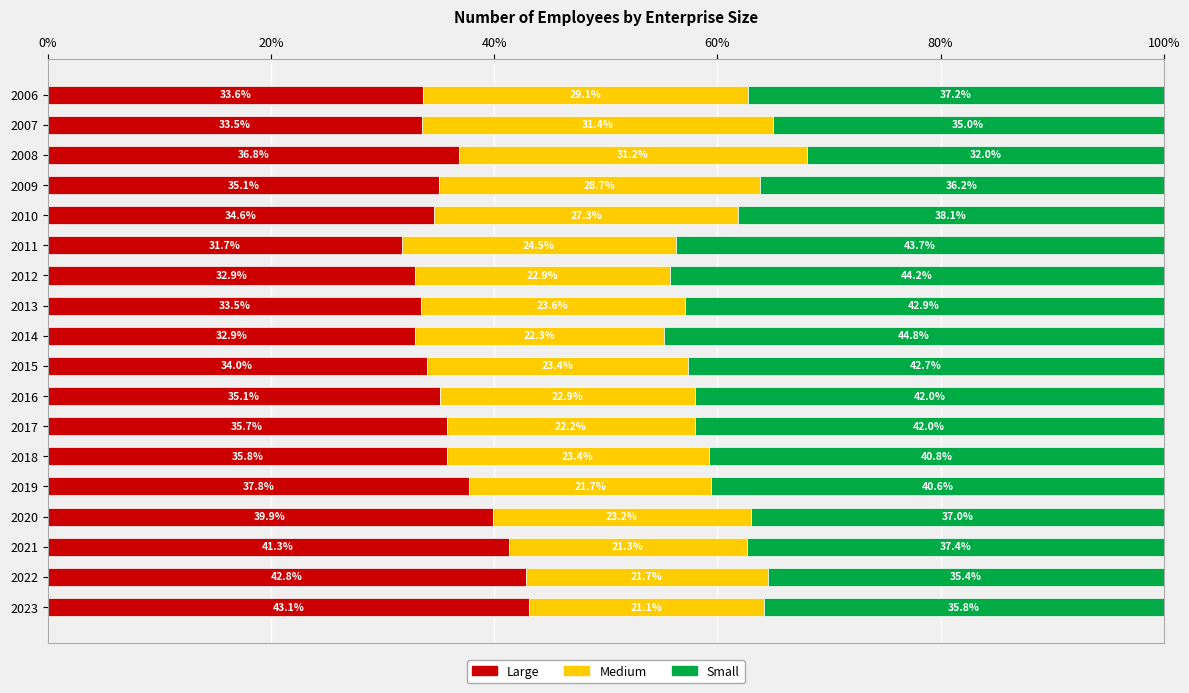

The Large series shows 56.8 at 2006. True or false?

False